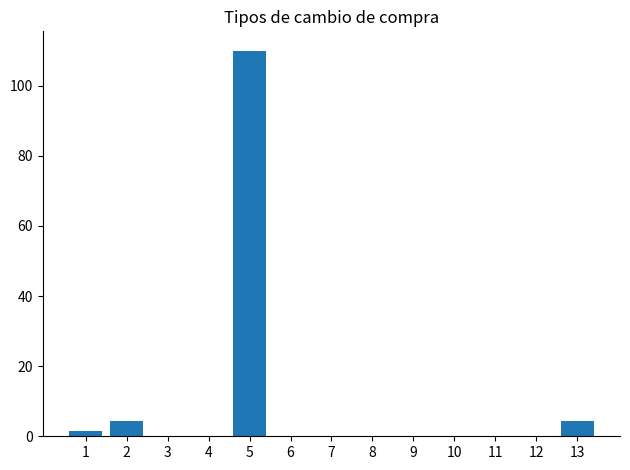

What is the greatest value displayed?

110.0